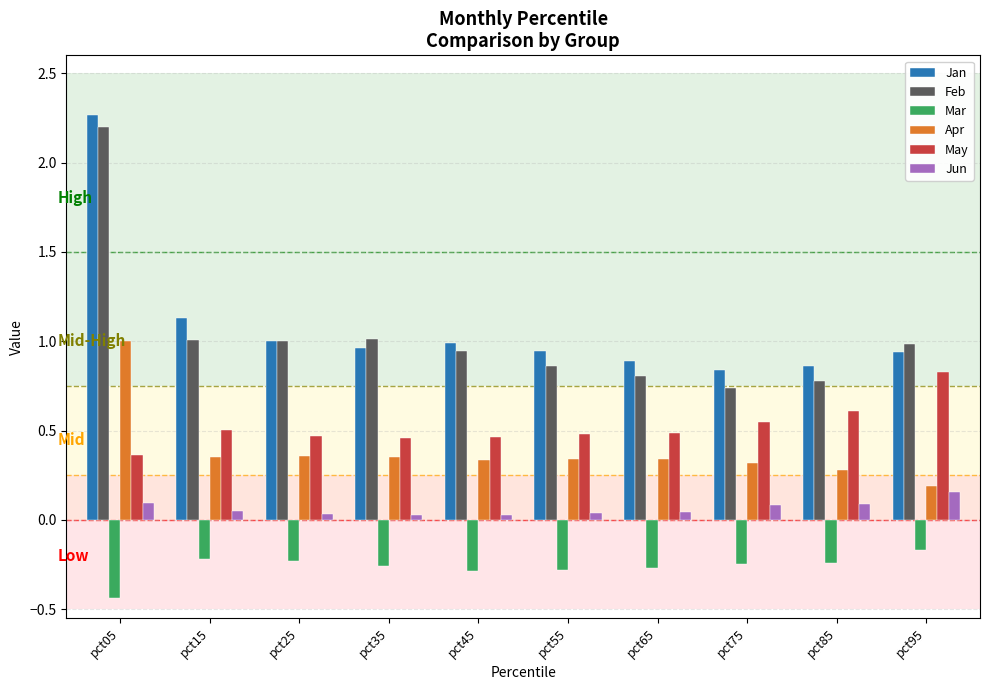

What is the total value across all series at pct25?

2.6